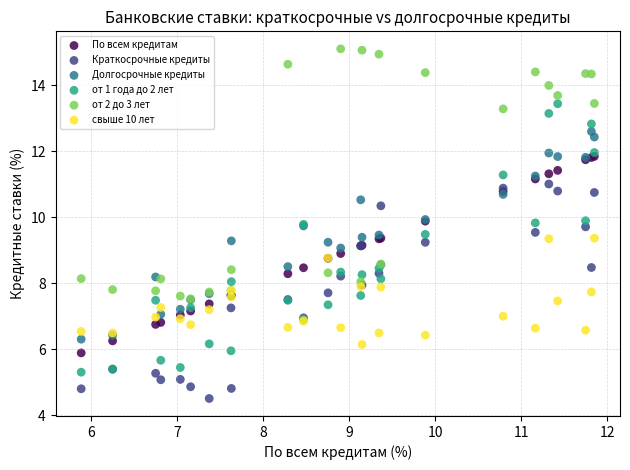

Which series contains the lowest Y value?

Краткосрочные кредиты